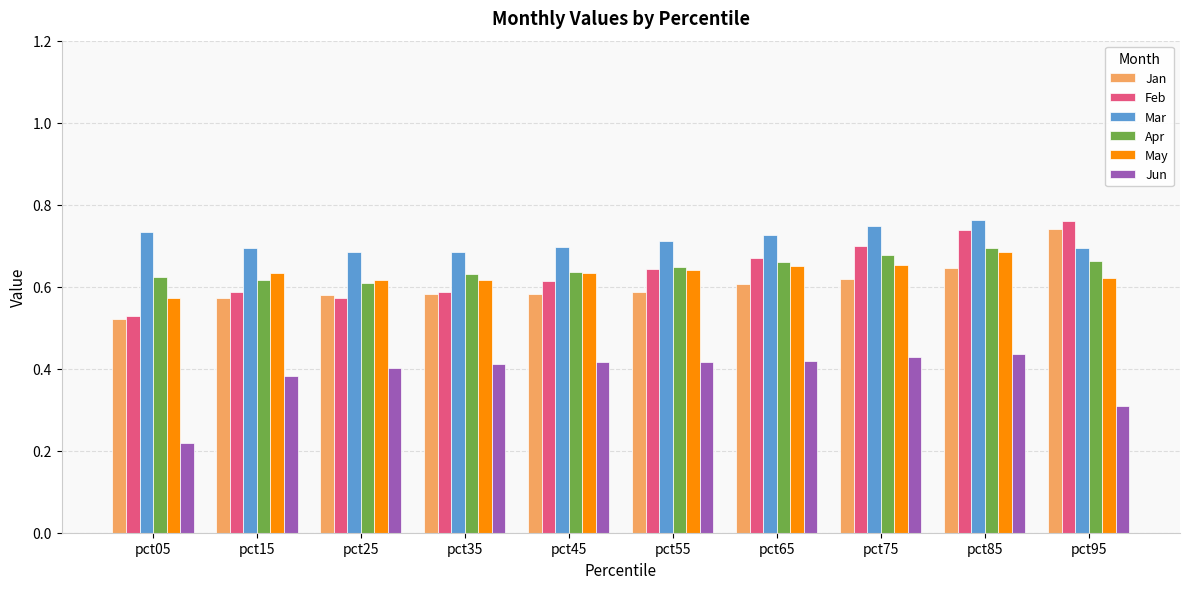

Which category has the lowest value across all series?

pct05